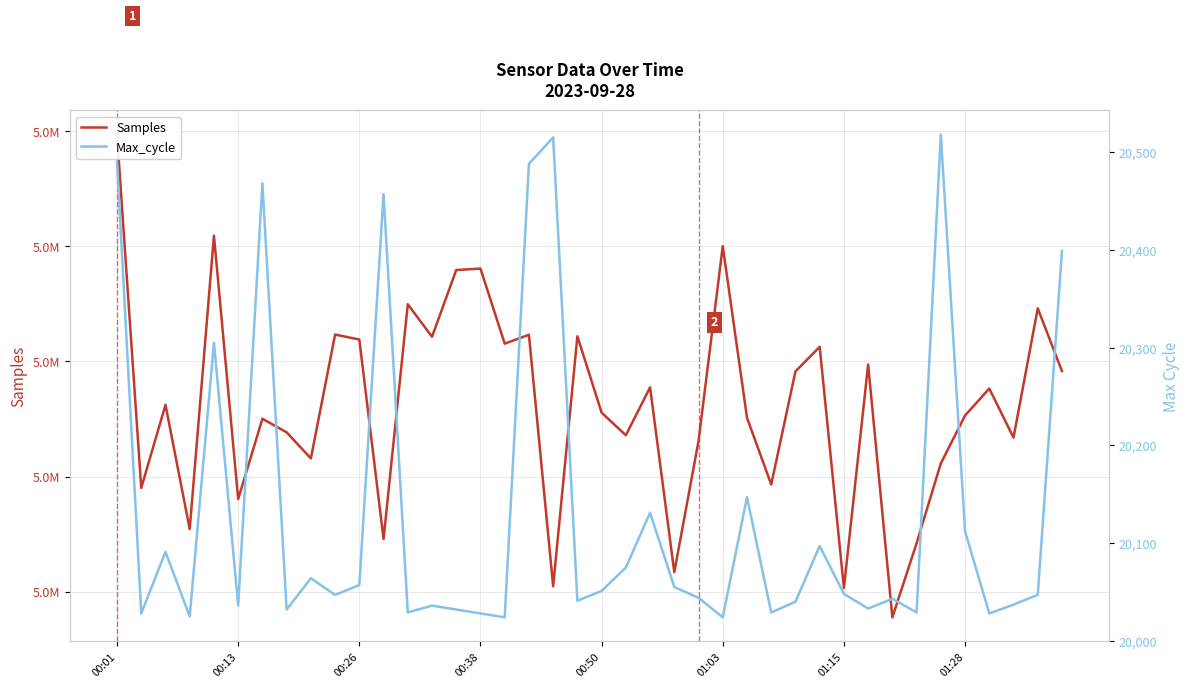

True or false: Samples and Max_cycle intersect in this chart.

False